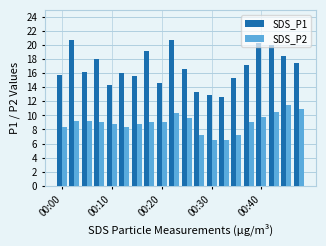

List the series in order of their peak value, lowest first.

SDS_P2, SDS_P1